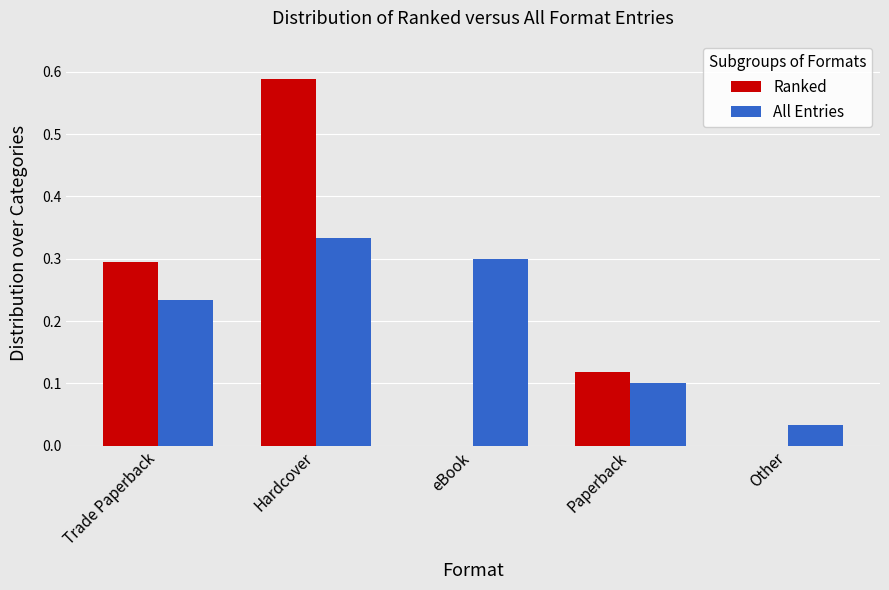

What are all the series names shown in the legend?

Ranked, All Entries